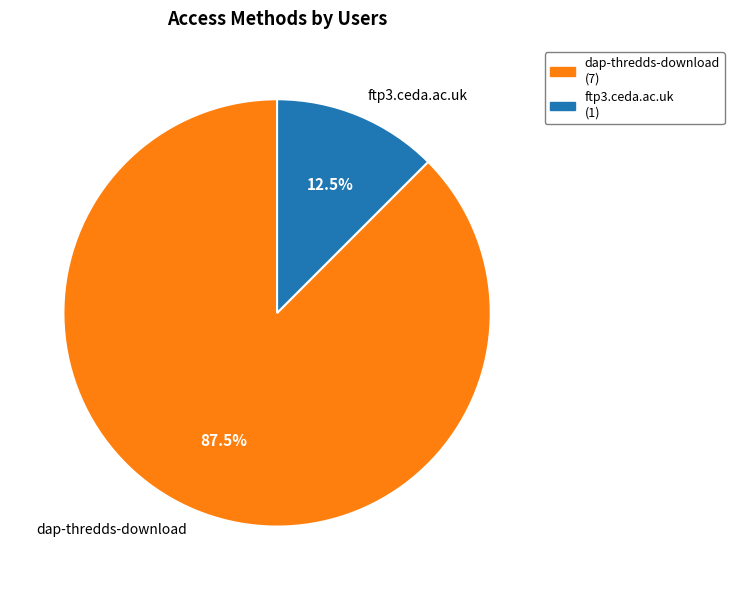

Is the sum of ftp3.ceda.ac.uk and dap-thredds-download greater than half?

Yes